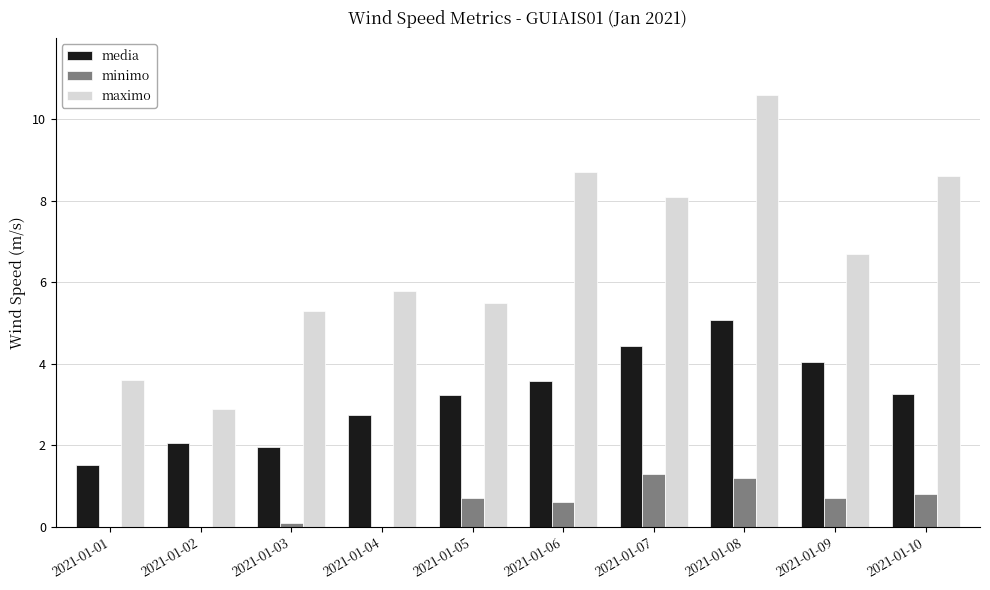

What is the sum of all media values?

31.9